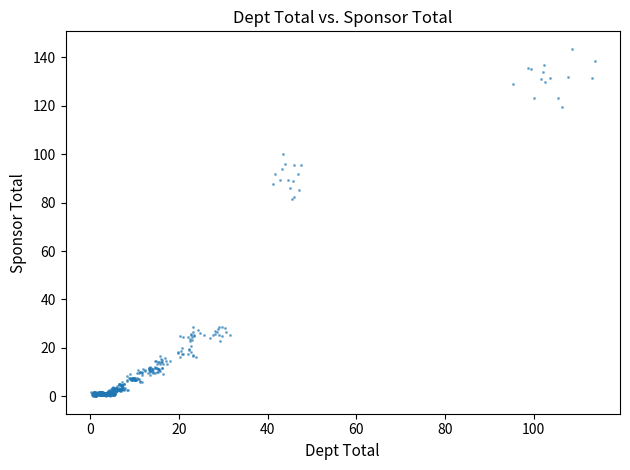

What is the range of Y values (max minus min)?

143.6